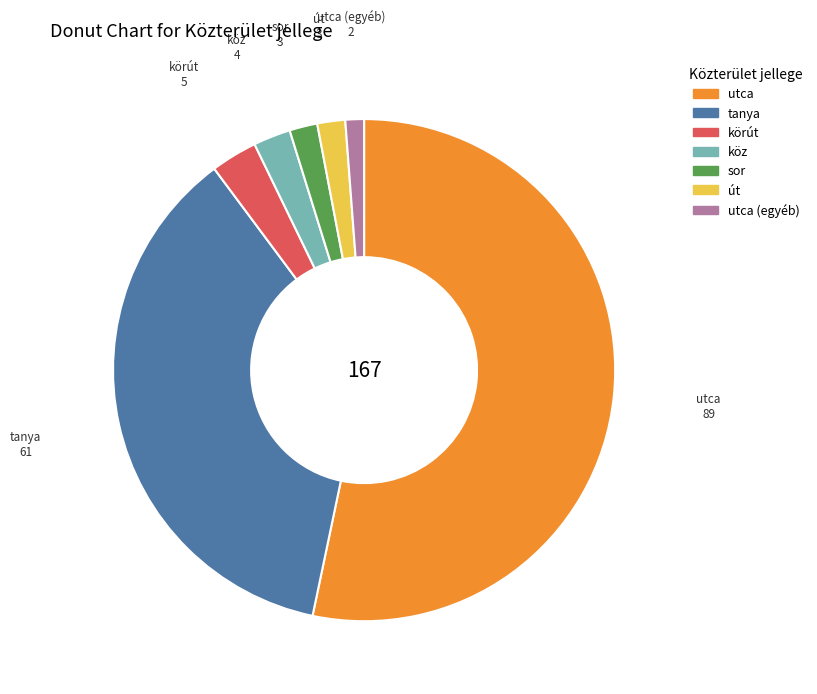

The út slice represents 2% of the pie. True or false?

True